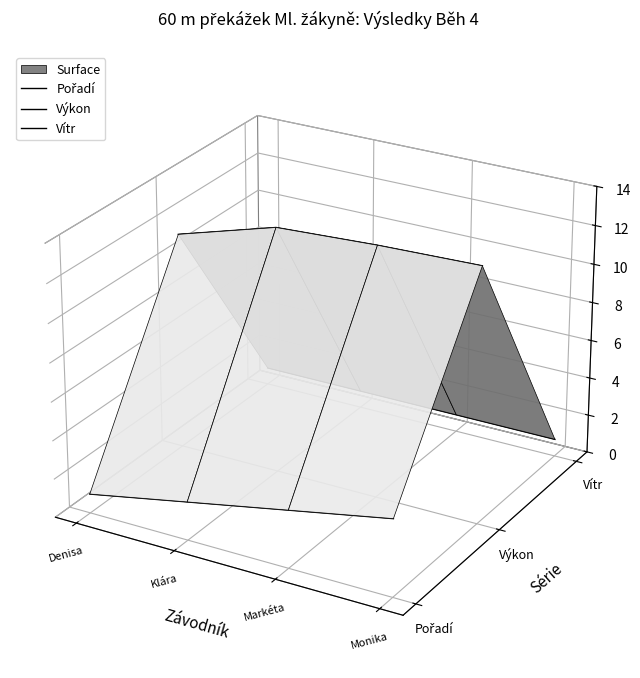

True or false: Pořadí and Vítr cross at least once.

False